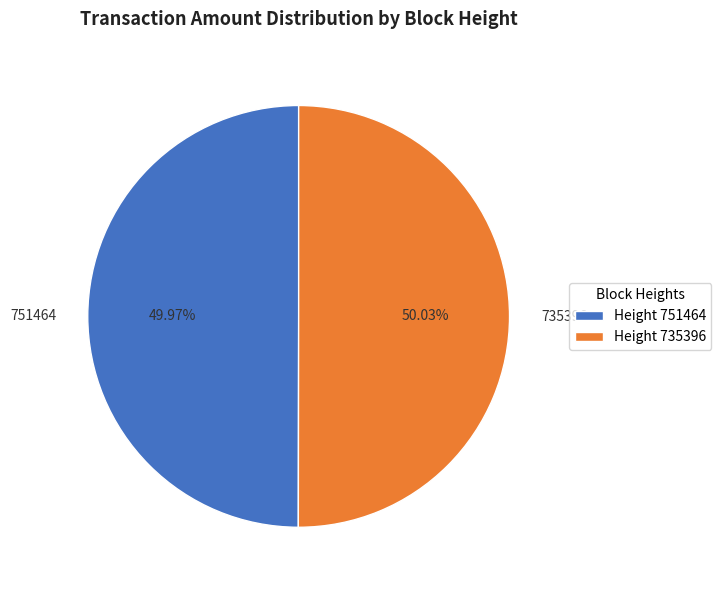

Combined, do 735396 and 751464 account for over 50%?

Yes